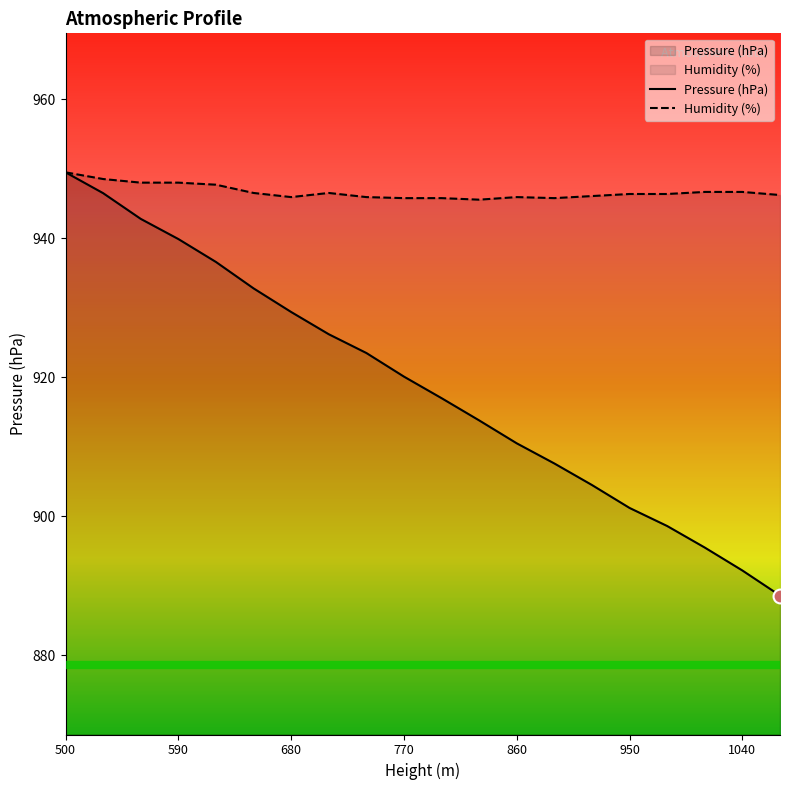

At how many categories does at least one series exceed 914?

20